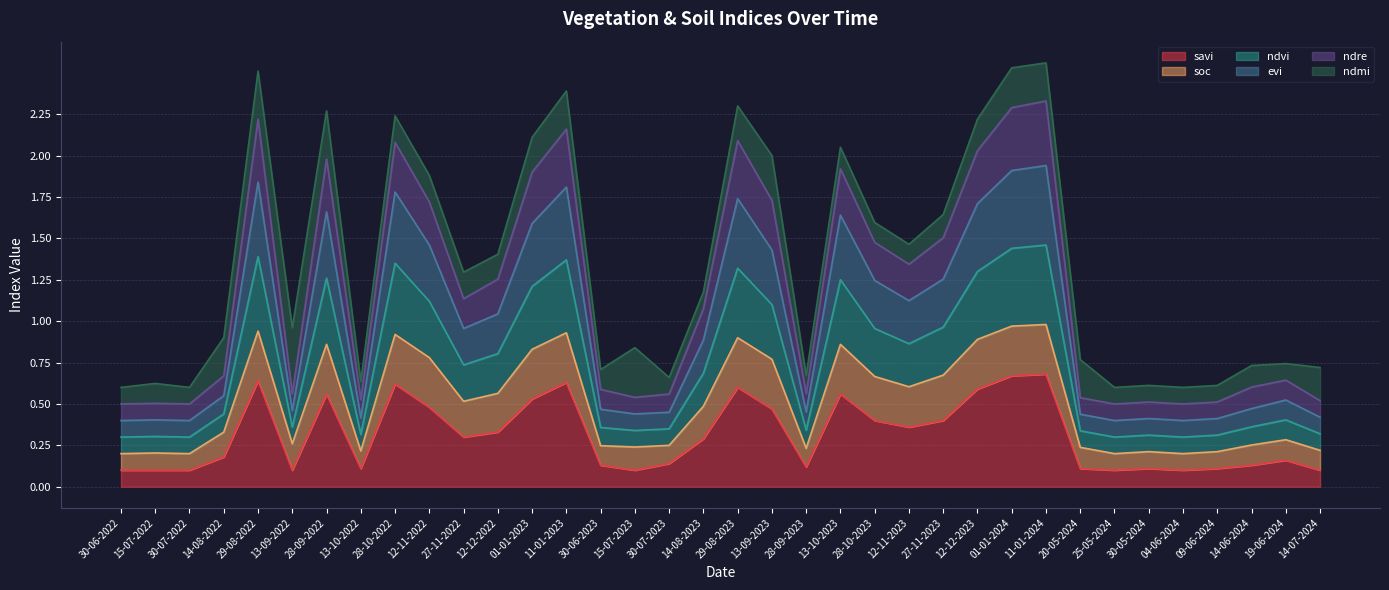

What is the difference between the savi values at 28-09-2023 and 13-09-2023?

0.3